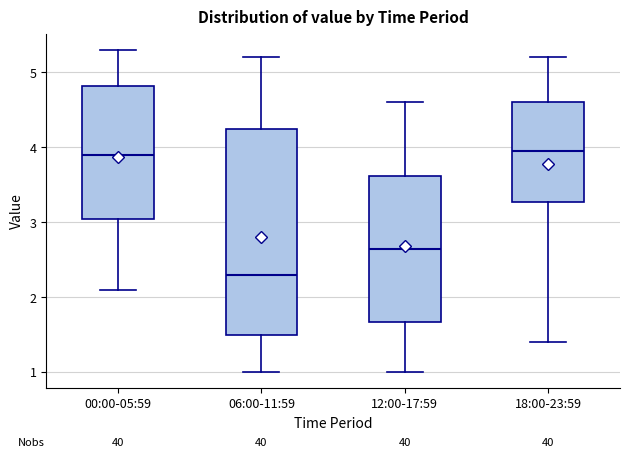

Which box is the tallest, from its lower edge to its upper edge?

06:00-11:59